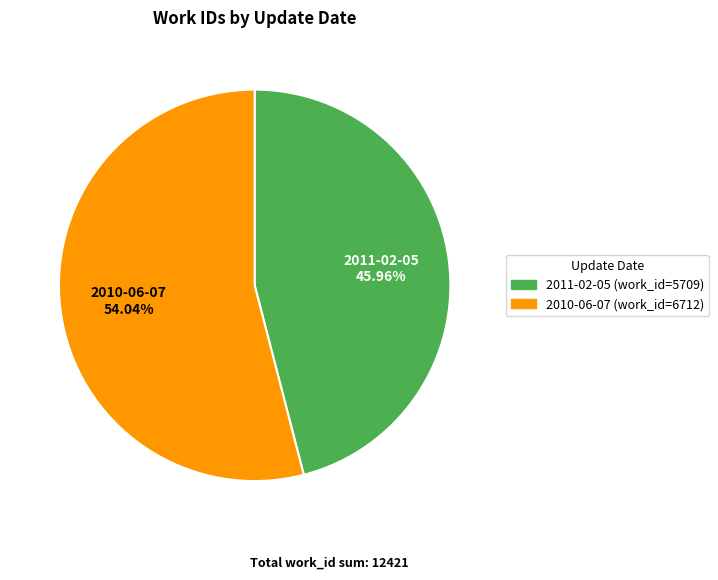

What percentage is the 2011-02-05 slice, to the nearest percent?

46%